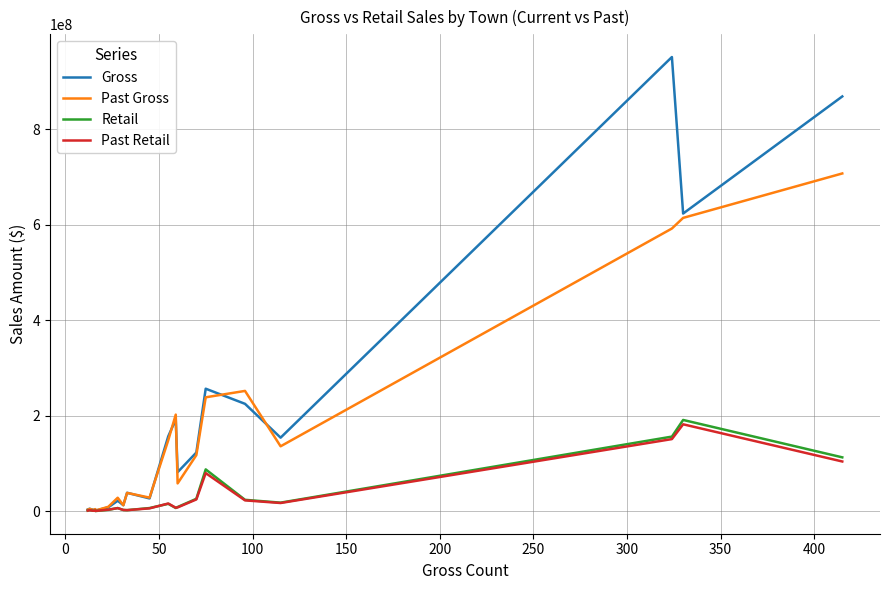

What is the average value of the Gross series?

187542283.6